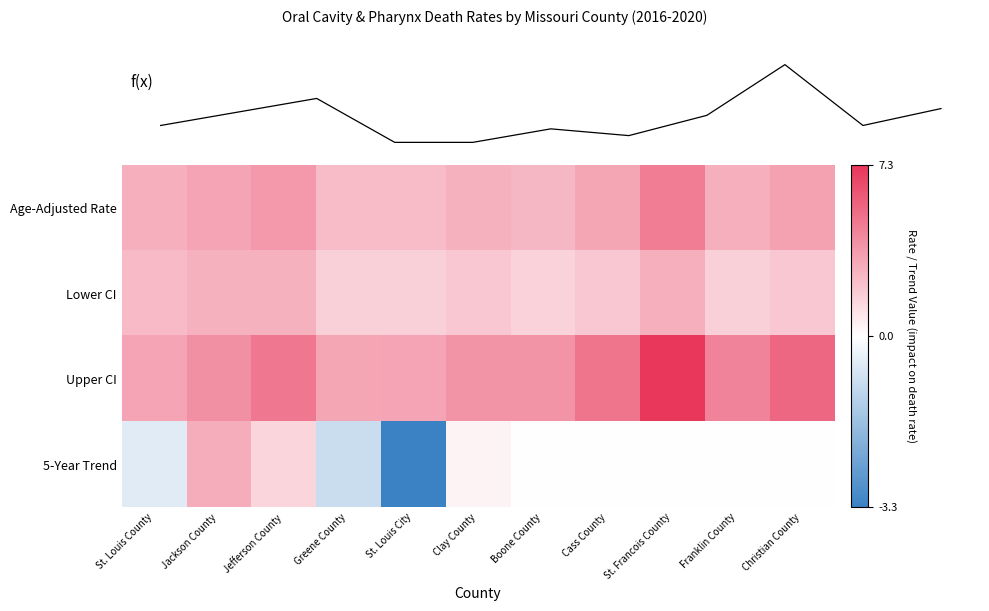

At which category is the sum across all series the highest?

St. Francois County